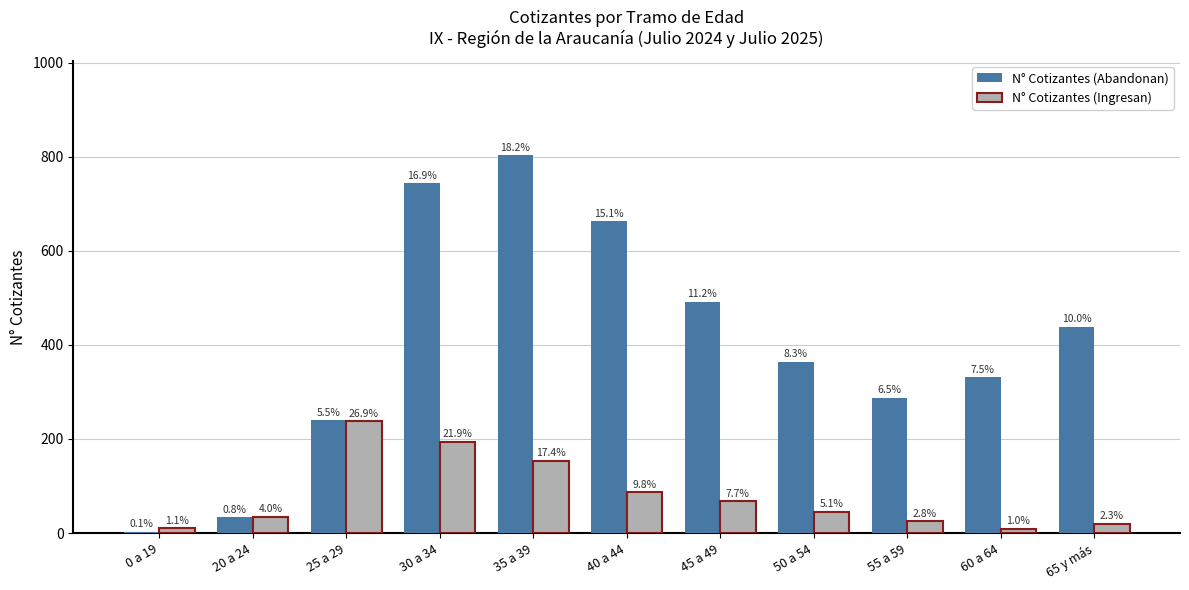

At which label does N° Cotizantes (Abandonan) reach its minimum?

0 a 19